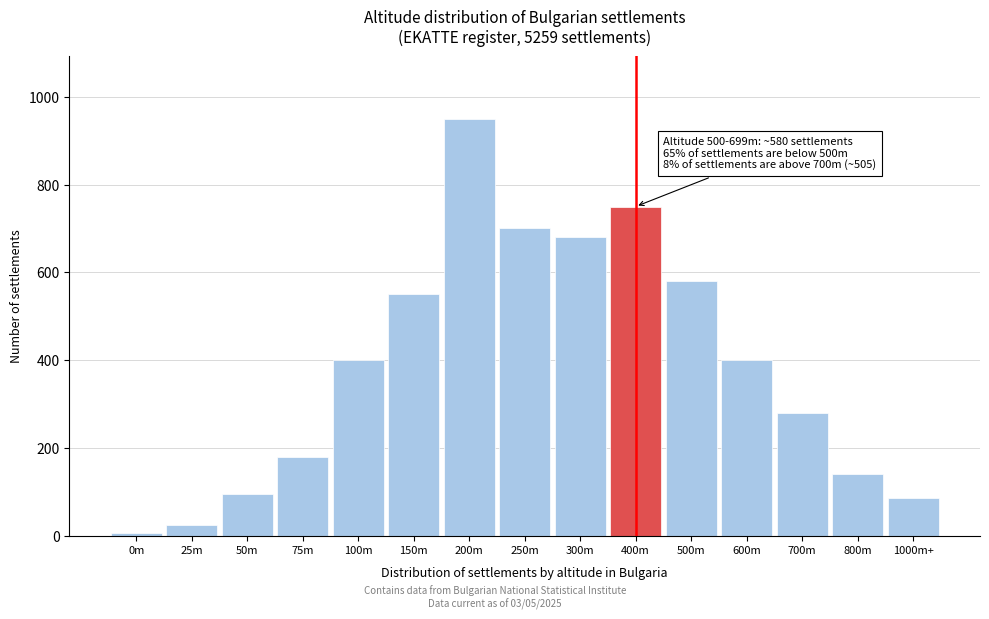

Reading left to right, transcribe all the data shown in this chart.

5	25	95	180	400	550	950	700	680	750	580	400	280	140	85